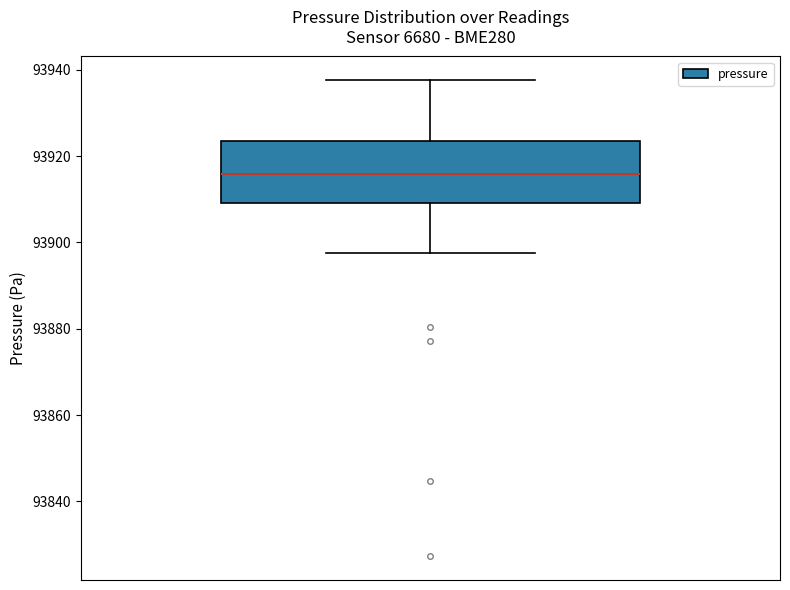

Transcribe this box plot: give where the median line is, the range the box spans, and where the two whiskers end, as read against the y-axis. The values are not printed on the chart, so give them approximately, as read against the axis.

median 93916, box 93910 to 93924, whiskers 93898 to 93938